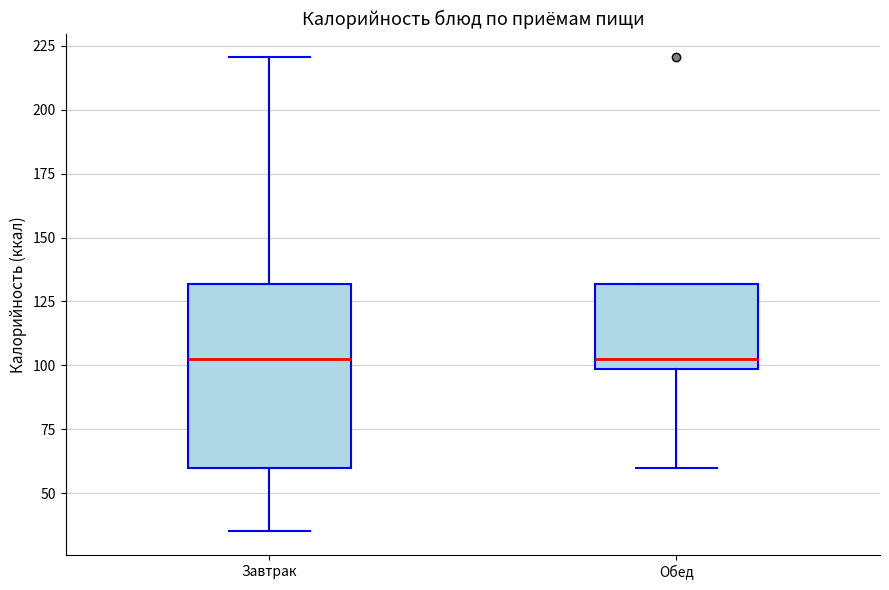

Where is the lower edge of the box for Завтрак on the y-axis? The values are not printed on the chart, so give them approximately, as read against the axis.

60